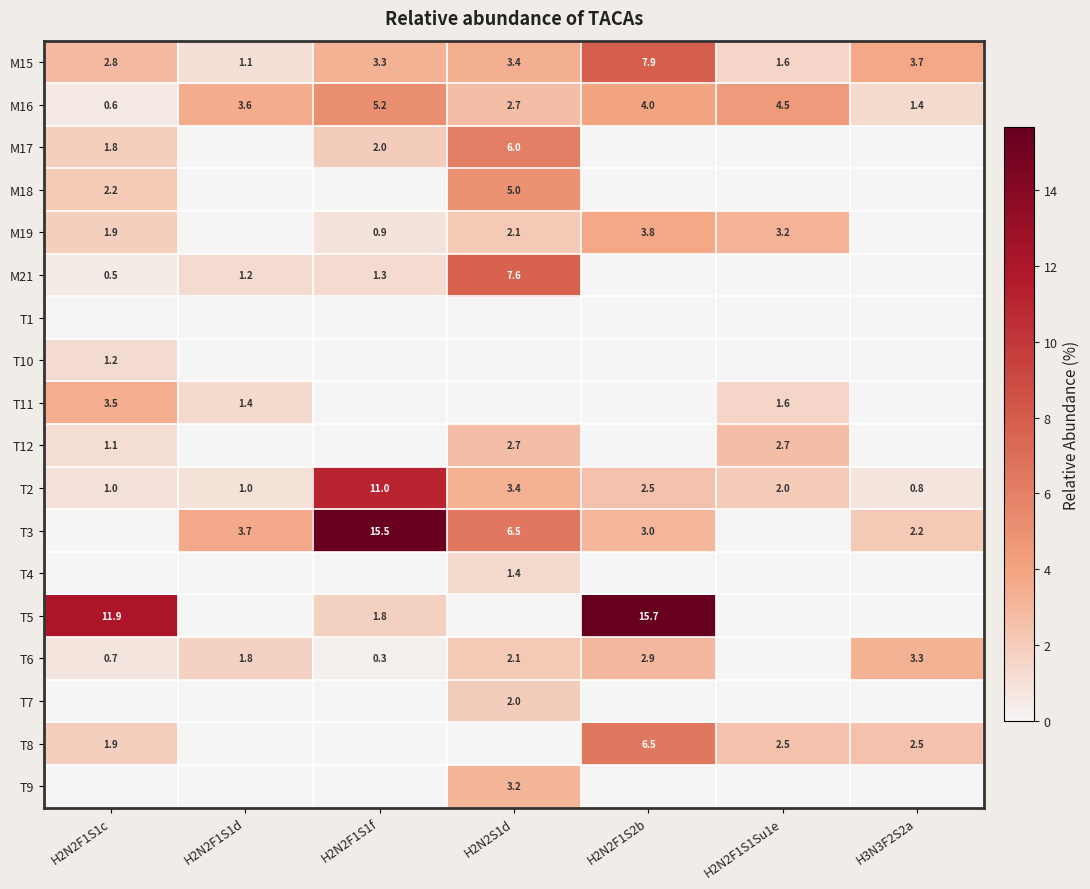

What is the sum of all T2 values?

21.7